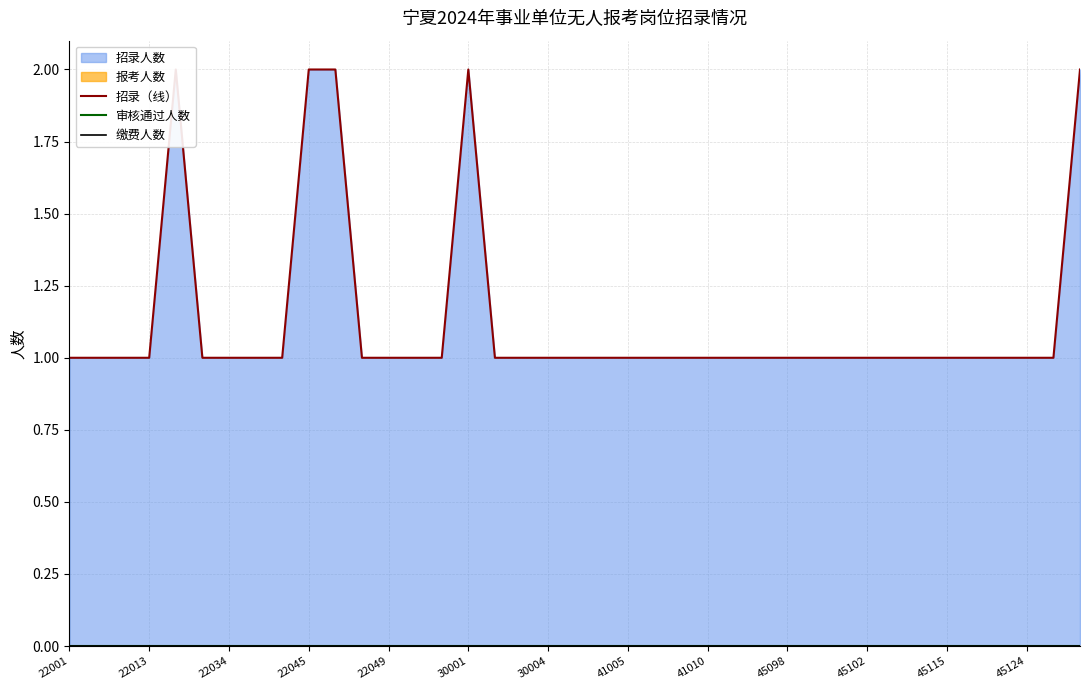

What is the difference between the maximum and minimum values in the 招录（线） series?

1